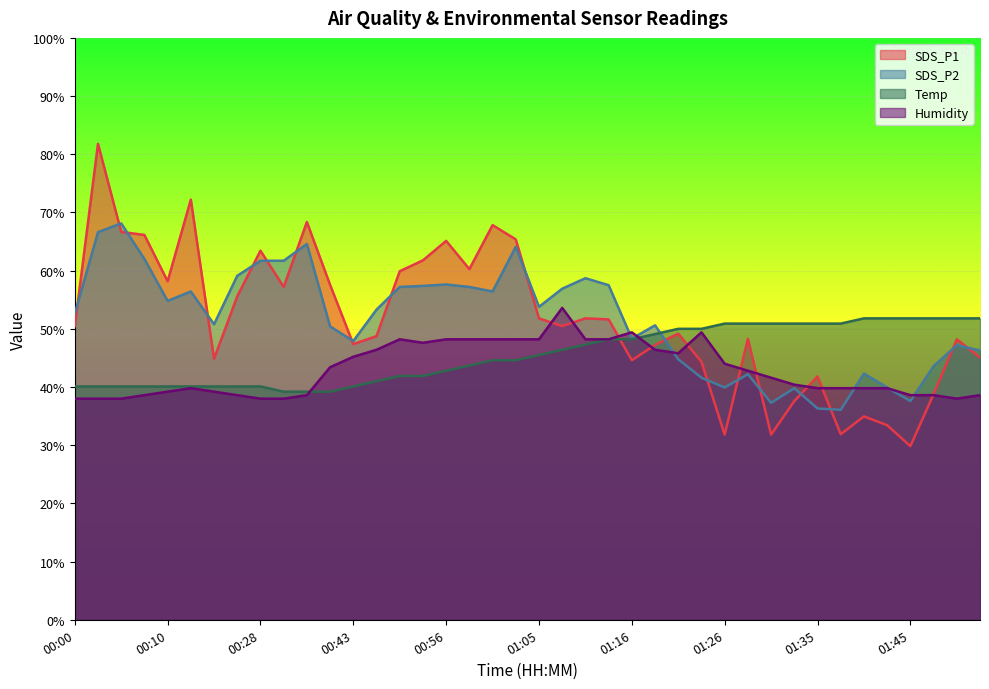

What is the label of the 2nd point from the right?

01:54